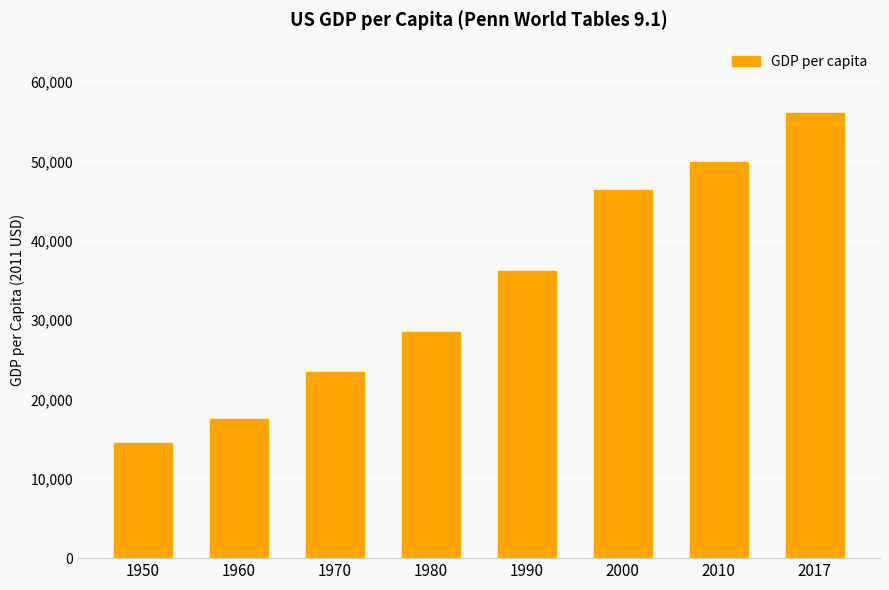

What is the average value?

34093.3